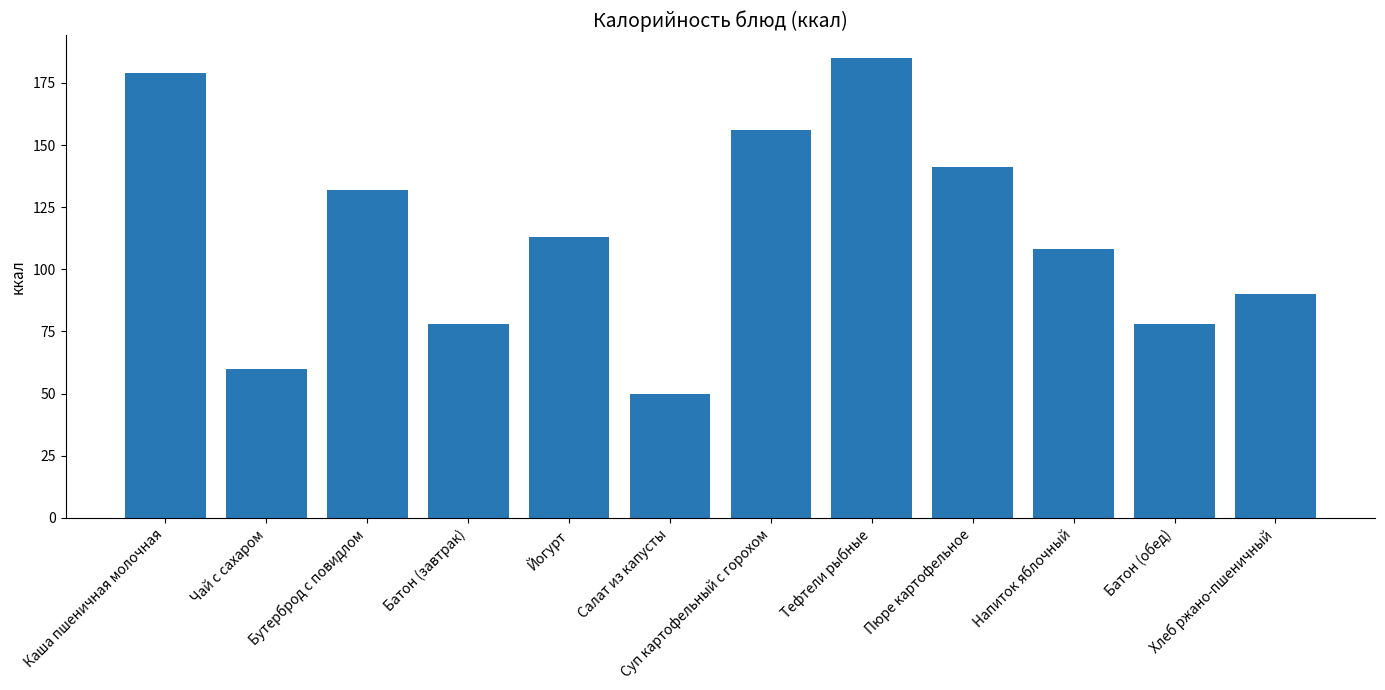

Where does the data first go above 113?

Каша пшеничная молочная